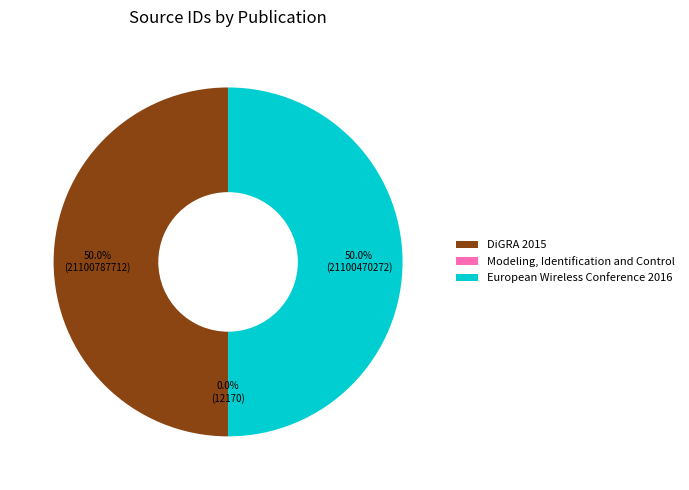

Approximately how many times larger is the value at European Wireless Conference 2016 compared to DiGRA 2015?

1.0